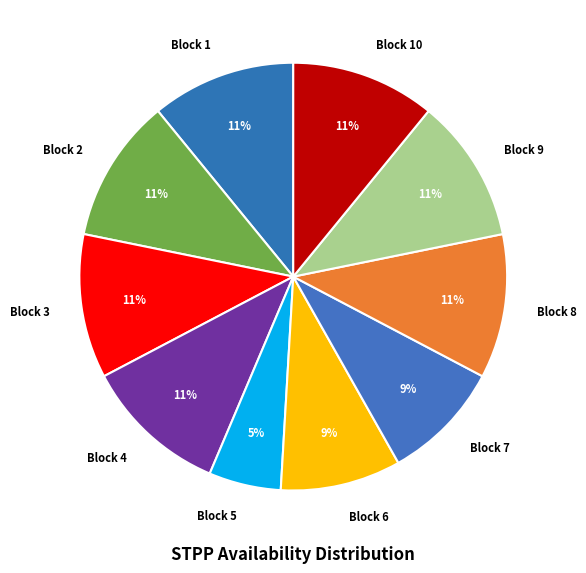

Is Block 2 the majority of the pie?

No